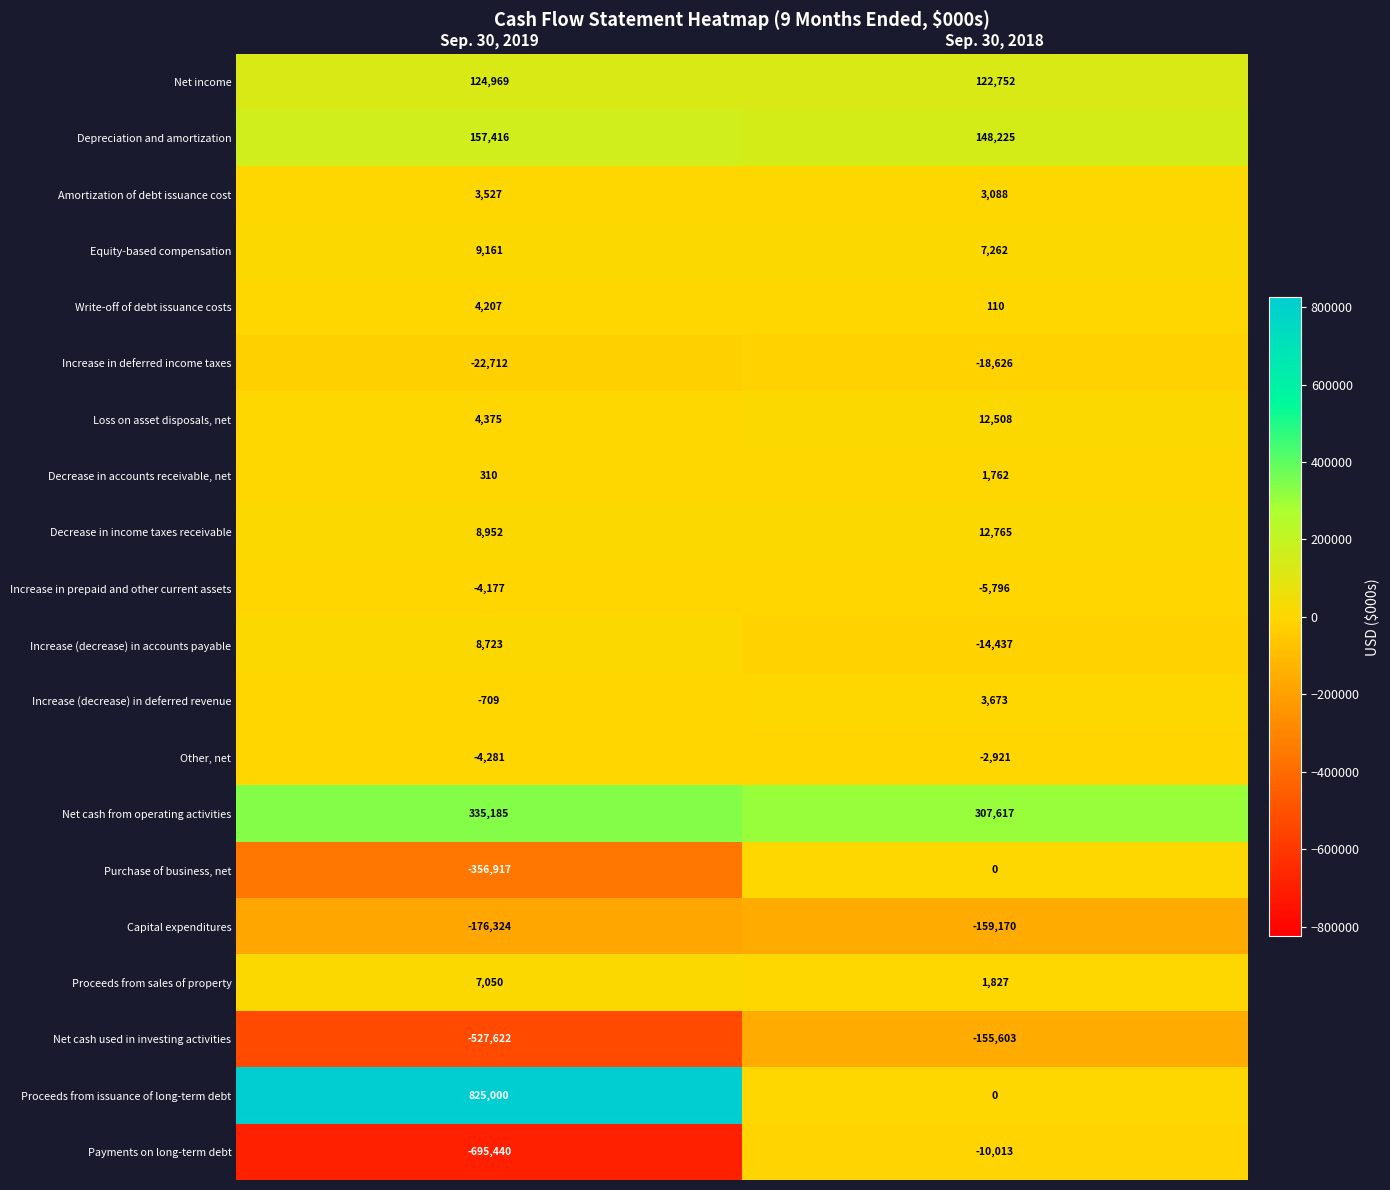

At which label is Payments on long-term debt closest to -352726?

Sep. 30, 2018